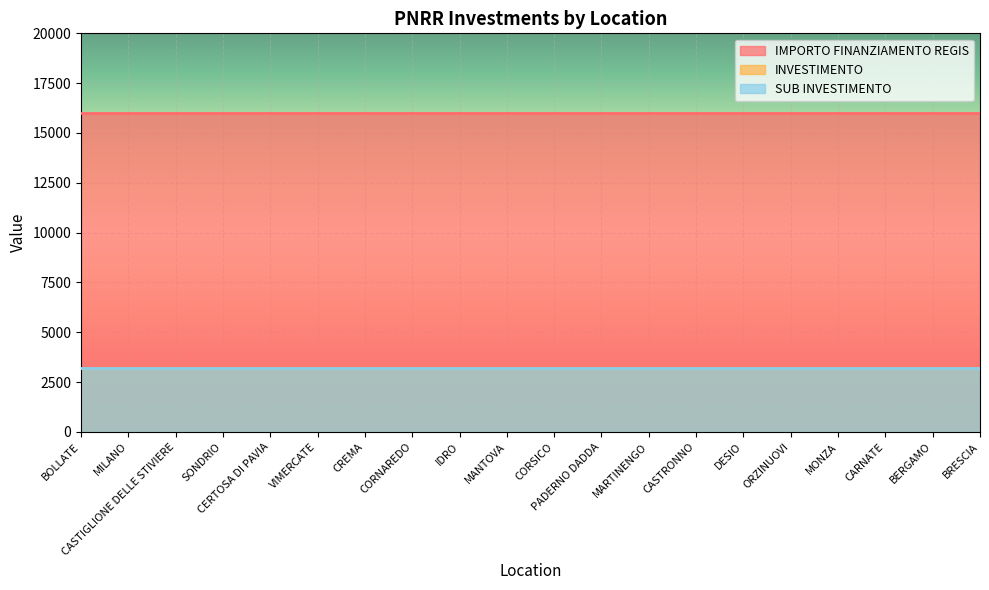

At how many categories does at least one series exceed 10824?

20